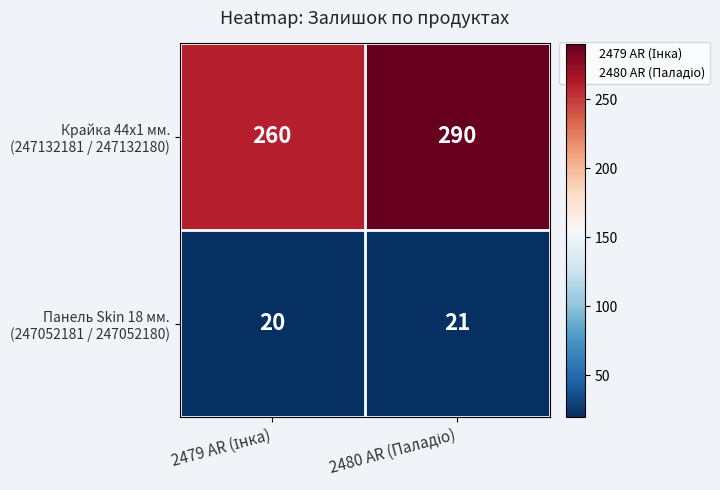

What is the smallest value displayed?

20